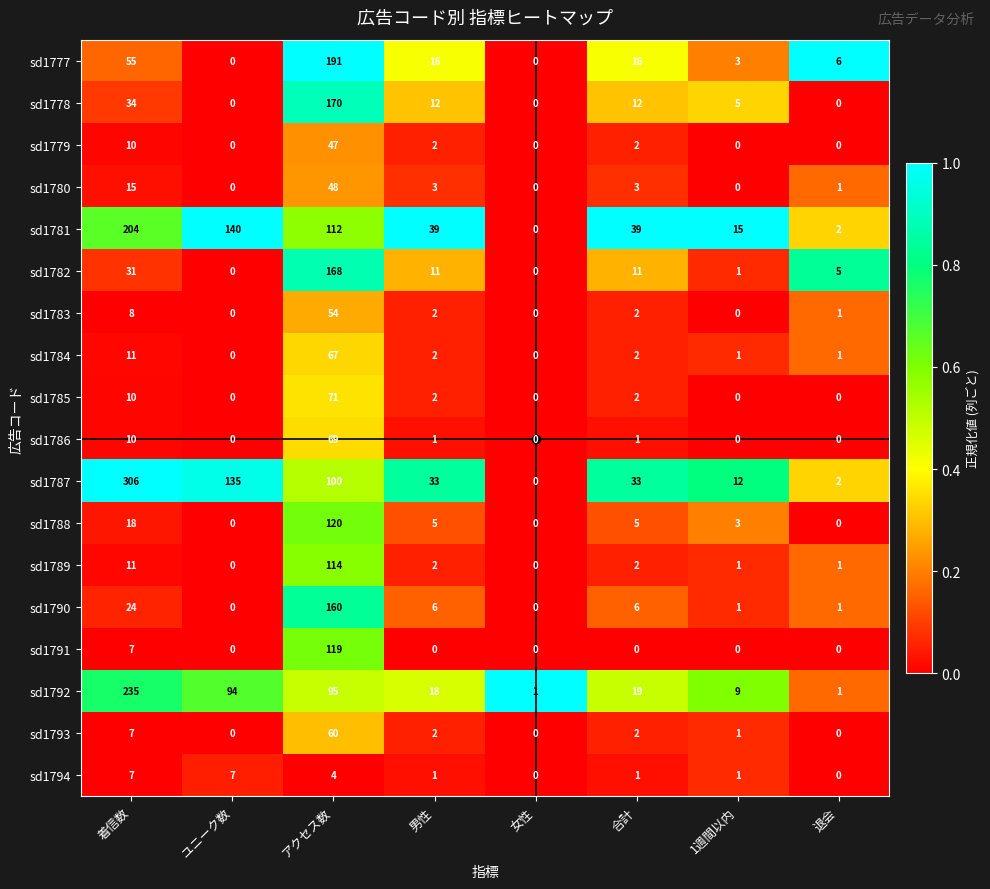

Which series has the widest spread of values?

sd1787